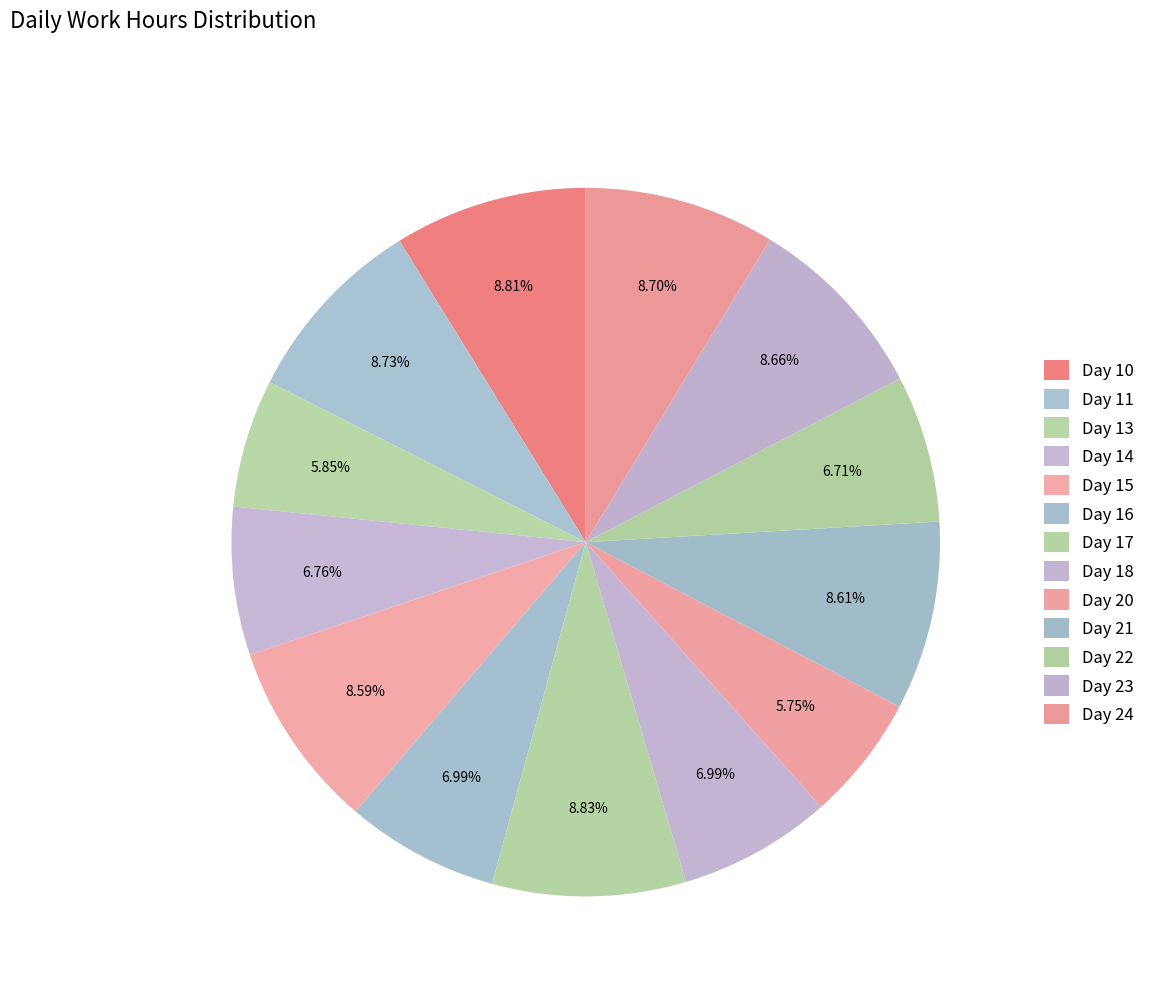

True or false: Day 10 accounts for 2% of the total.

False